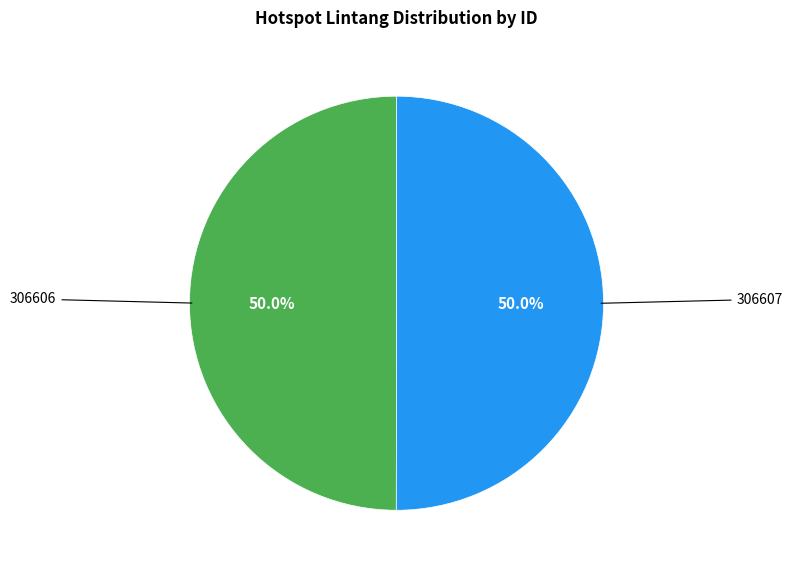

Rank the categories by value from lowest to highest.

306606, 306607